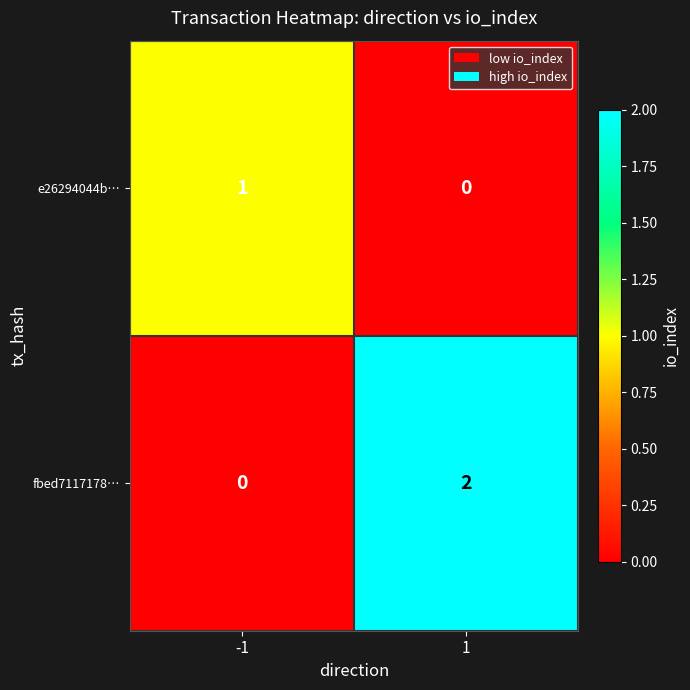

The fbed7117178… series shows 0 at -1. True or false?

True